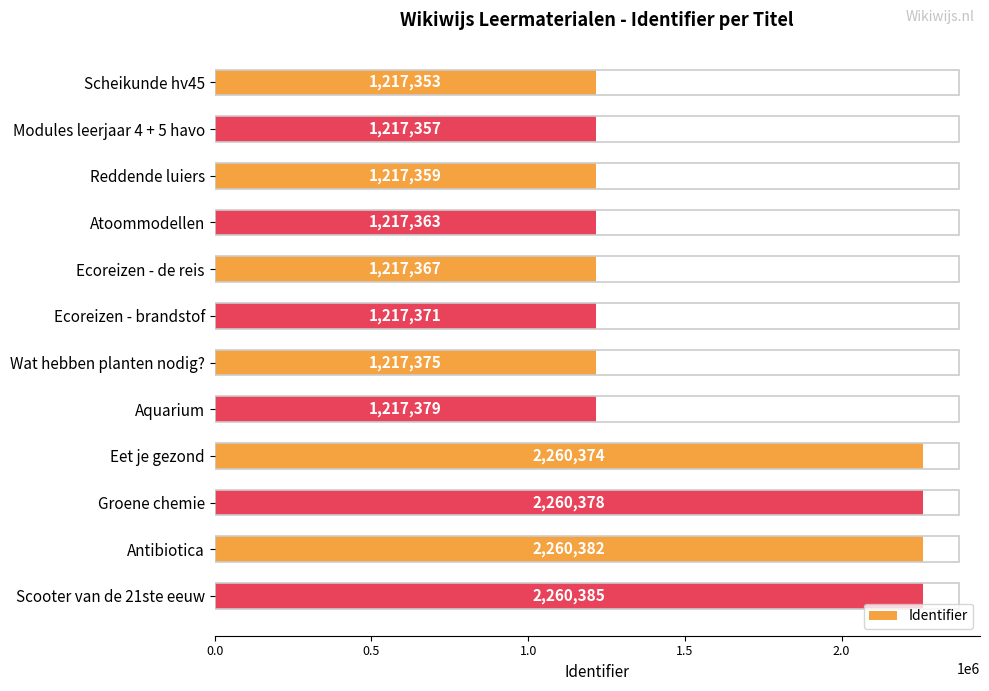

What is the difference between the maximum and second lowest values?

1043028